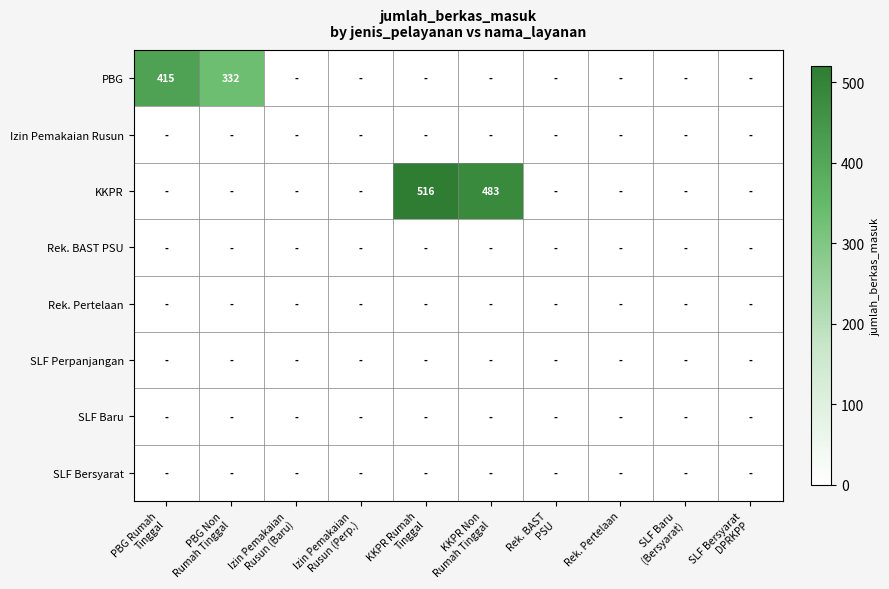

Between PBG Rumah
Tinggal and PBG Non
Rumah Tinggal, which is larger?

PBG Rumah
Tinggal